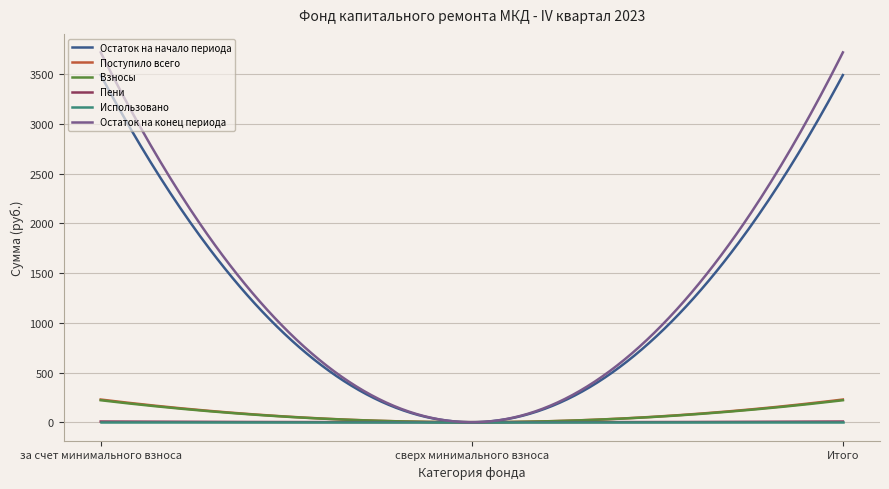

What are all the series names shown in the legend?

Остаток на начало периода, Поступило всего, Взносы, Пени, Использовано, Остаток на конец периода